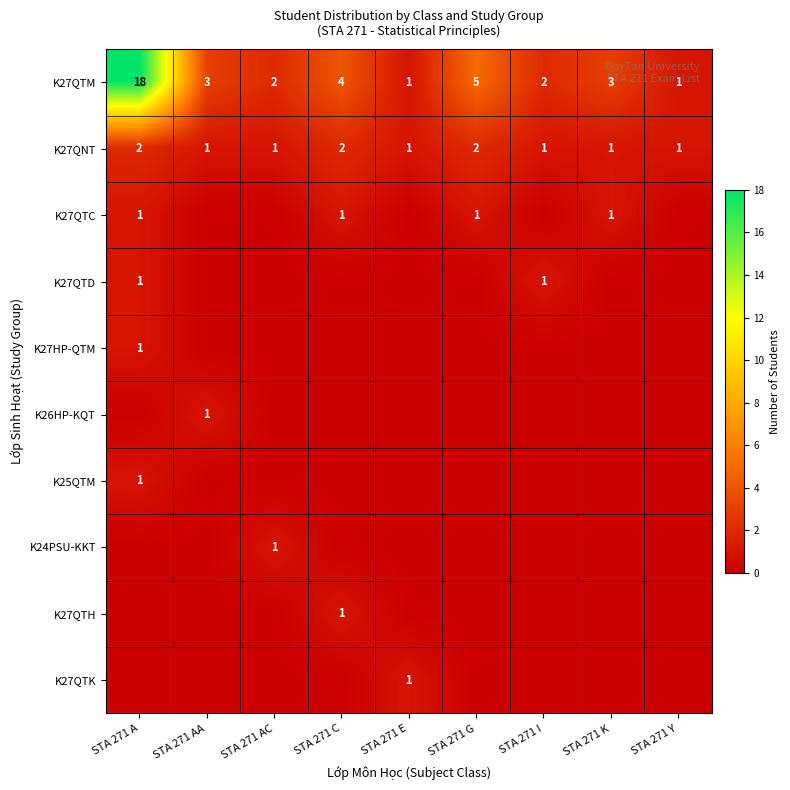

At which label is K27QTM closest to 9?

STA 271 G